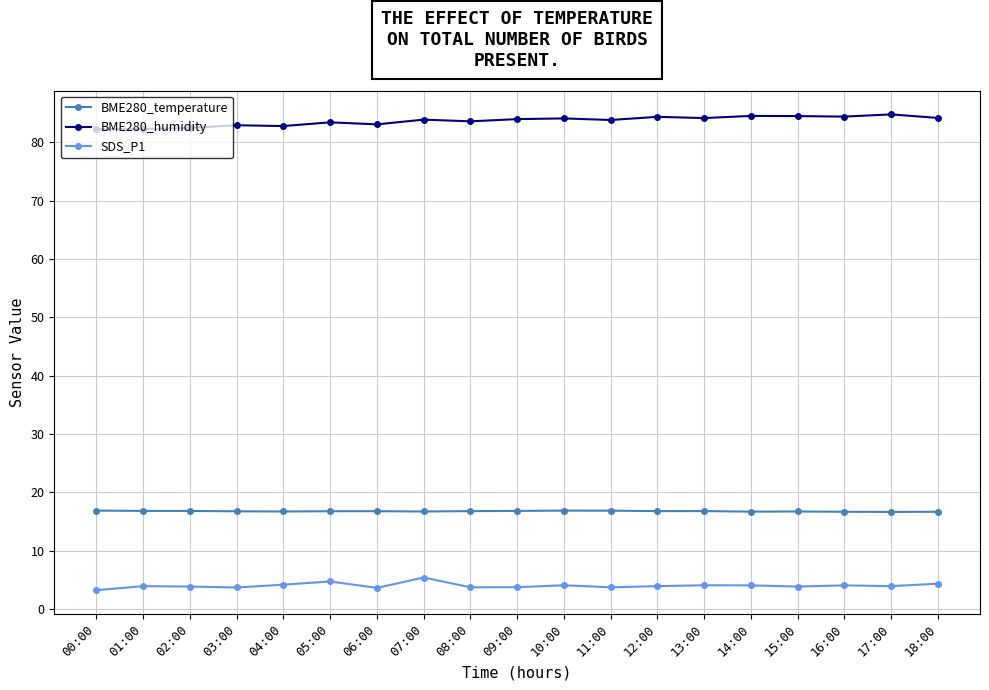

What is the value of the BME280_temperature point at the 18th from the left?

16.6